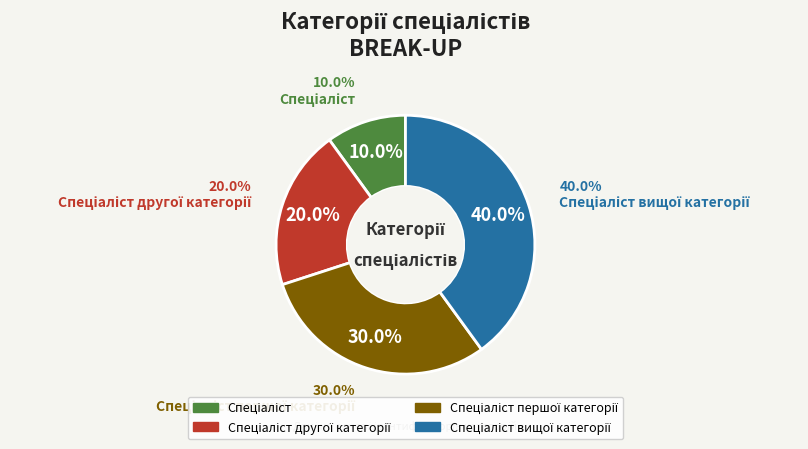

To the nearest percent, what is the average slice percentage?

25%